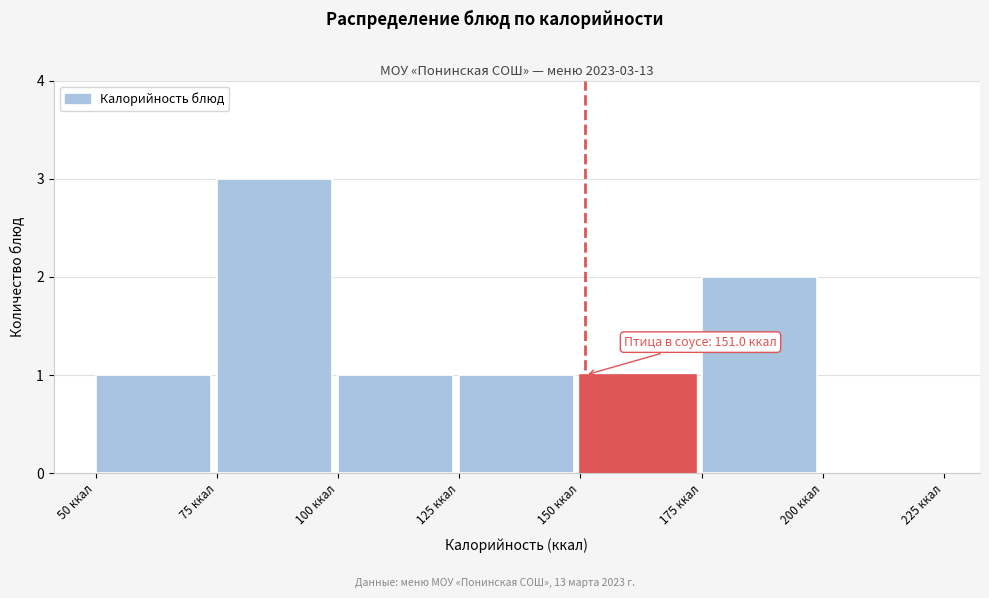

Which range on the x-axis has the tallest bar?

75 to 100